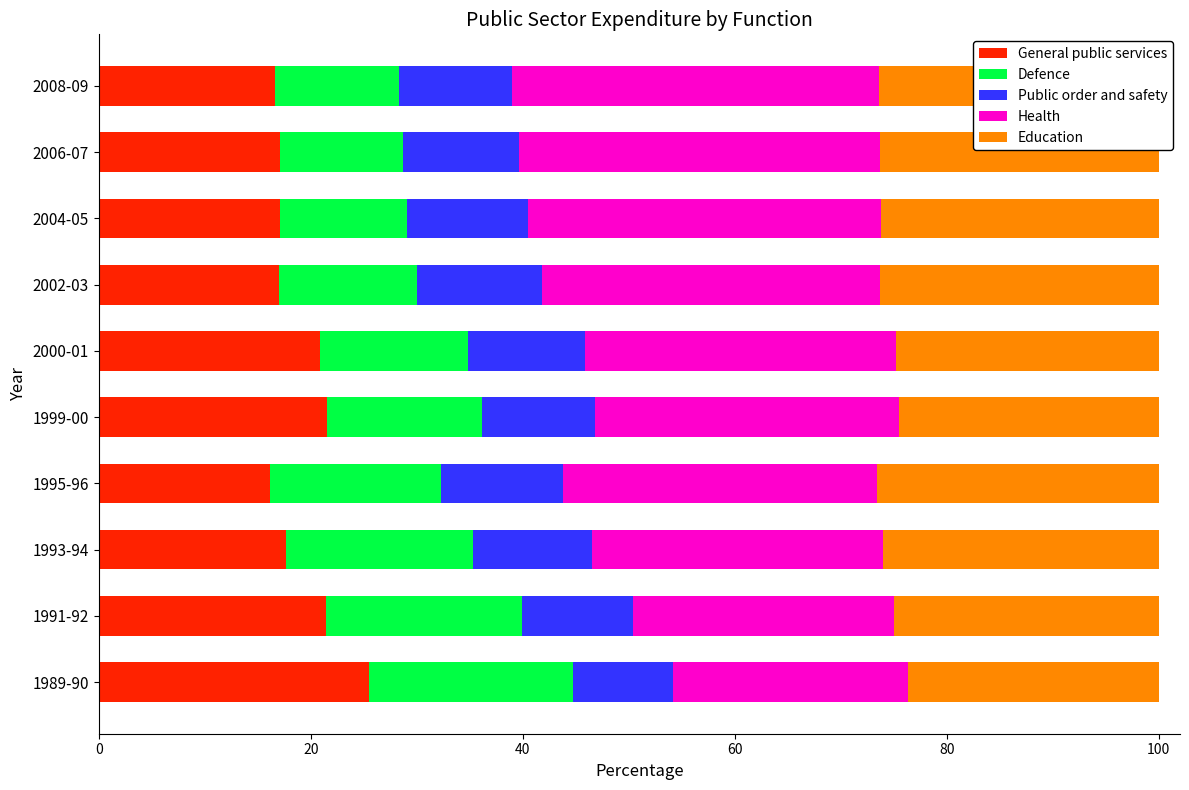

What is the lowest value of the General public services series?

16.1